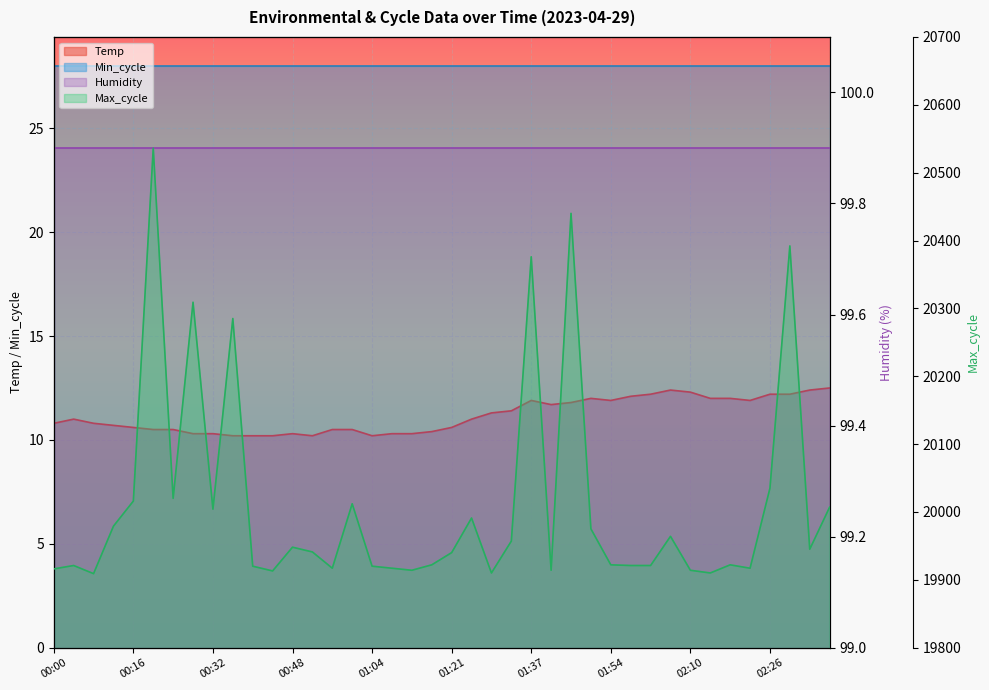

Where is the first local maximum for Max_cycle?

00:04